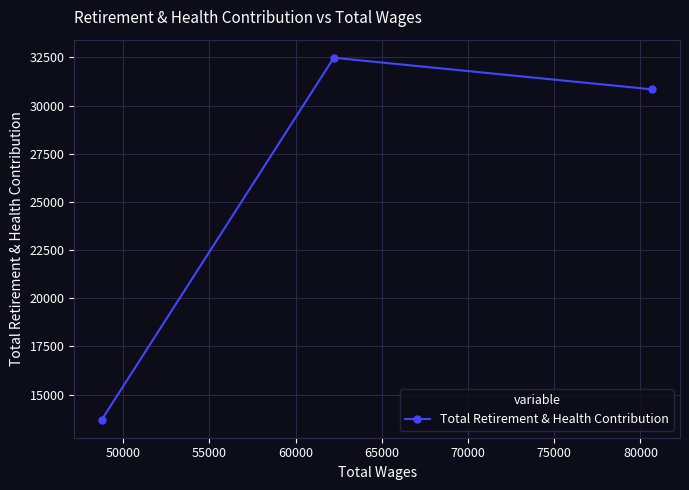

What is the minimum value shown in the chart?

13698